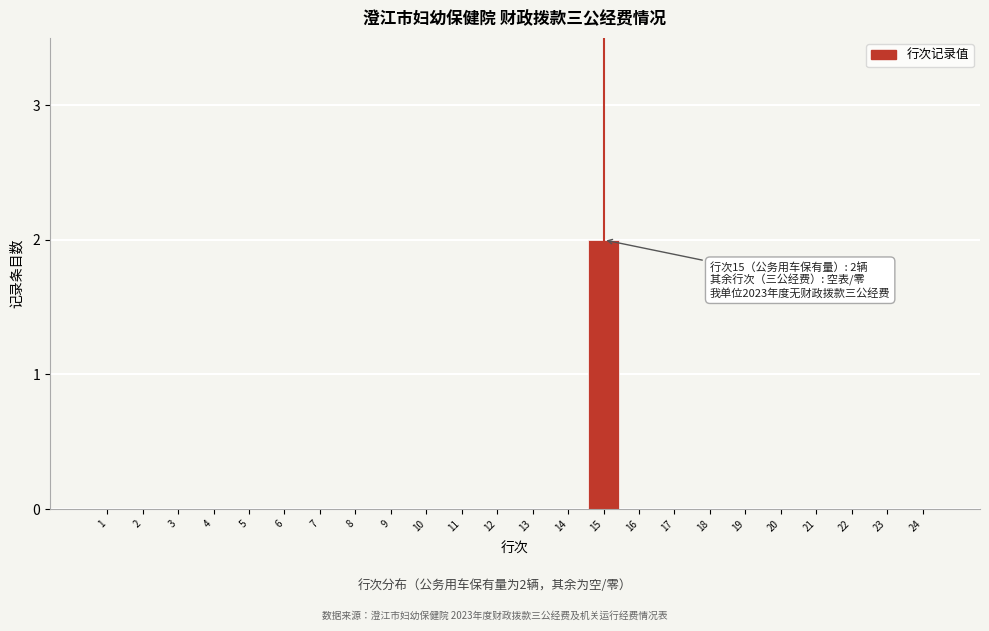

Reading left to right, transcribe all the data shown in this chart.

1=0	2=0	3=0	4=0	5=0	6=0	7=0	8=0	9=0	10=0	11=0	12=0	13=0	14=0	15=2	16=0	17=0	18=0	19=0	20=0	21=0	22=0	23=0	24=0